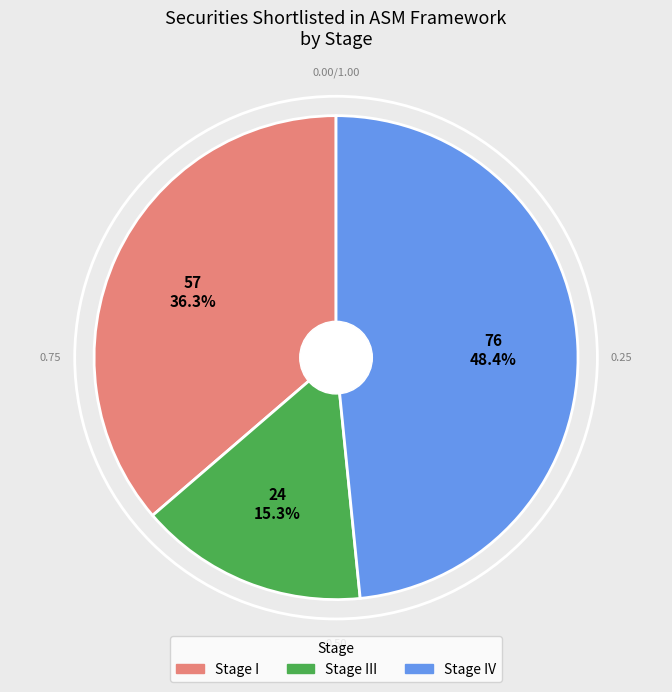

Does any single category account for the majority?

No